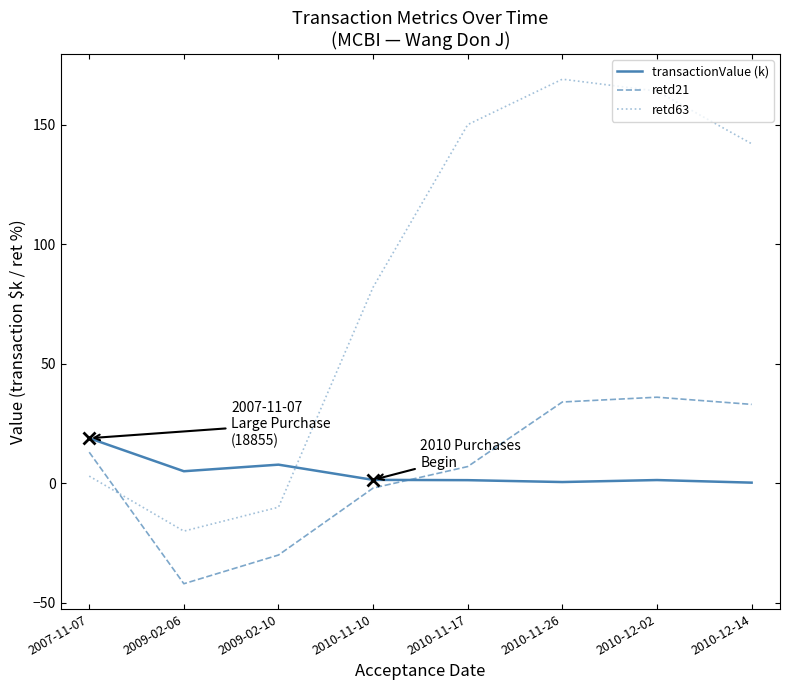

How many intersections are there between retd63 and transactionValue (k)?

1